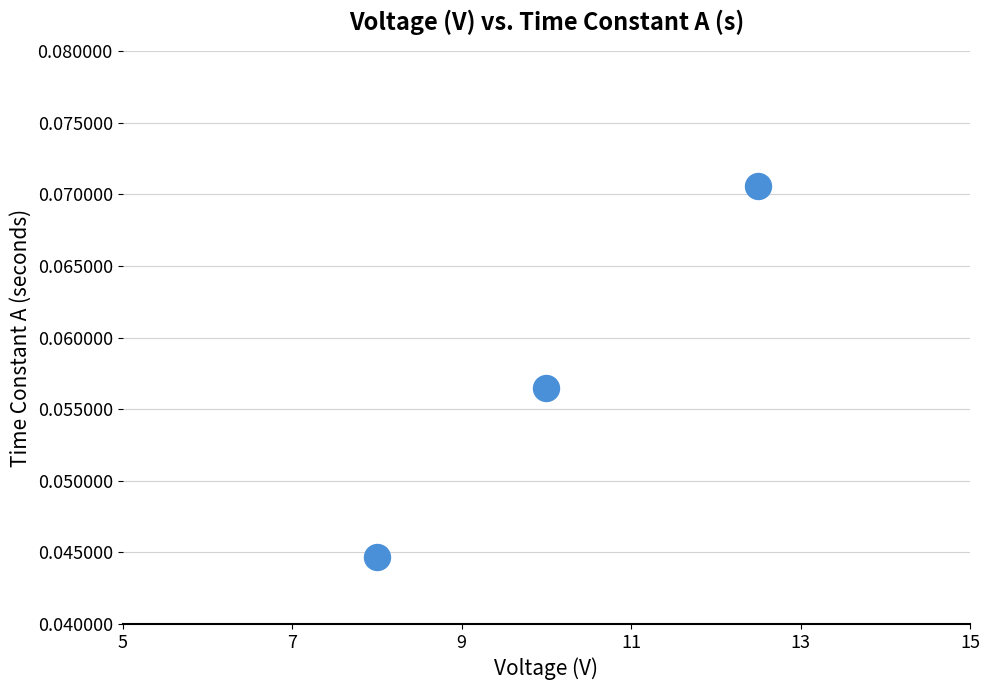

What is the range of X values (max minus min)?

4.5